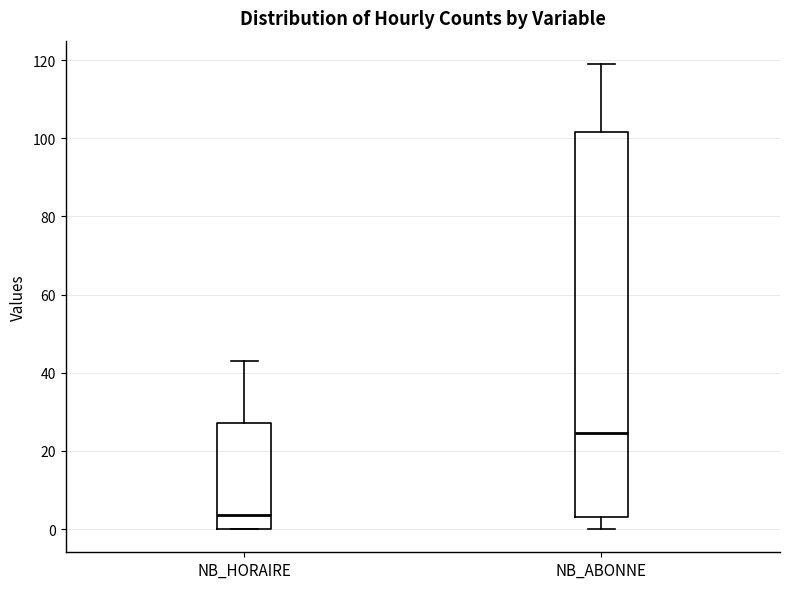

Reading left to right, read every box against the y-axis: the position of its median line, the range the box covers, and the ends of its whiskers. The values are not printed on the chart, so give them approximately, as read against the axis.

NB_HORAIRE: median 4, box 0 to 28, whiskers 0 to 44
NB_ABONNE: median 24, box 4 to 102, whiskers 0 to 120